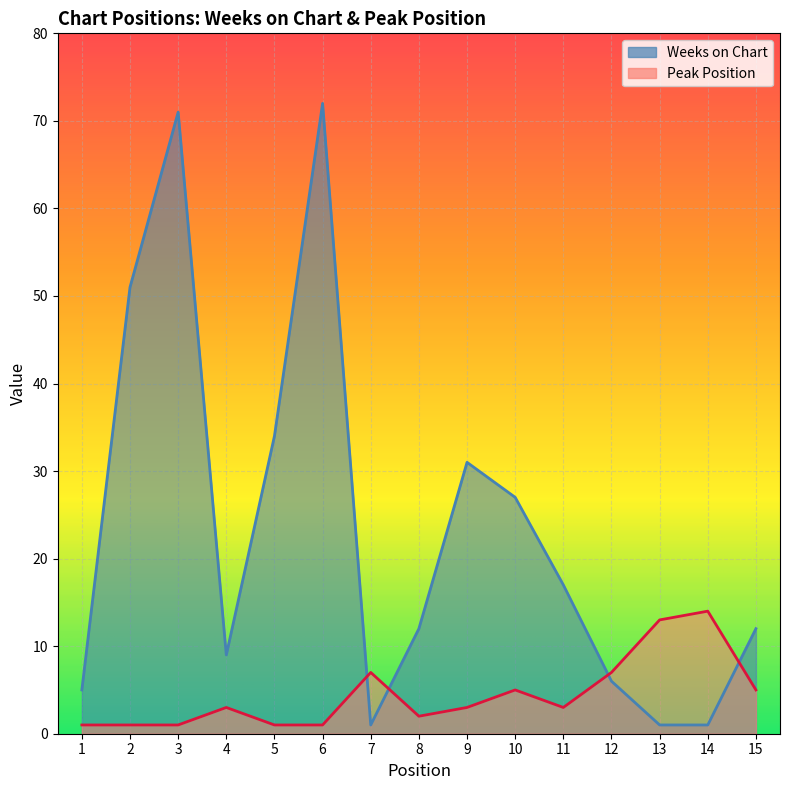

Reading left to right, what are all the values shown in this chart?

Weeks on Chart: 1=5	2=51	3=71	4=9	5=34	6=72	7=1	8=12	9=31	10=27	11=17	12=6	13=1	14=1	15=12
Peak Position: 1=1	2=1	3=1	4=3	5=1	6=1	7=7	8=2	9=3	10=5	11=3	12=7	13=13	14=14	15=5